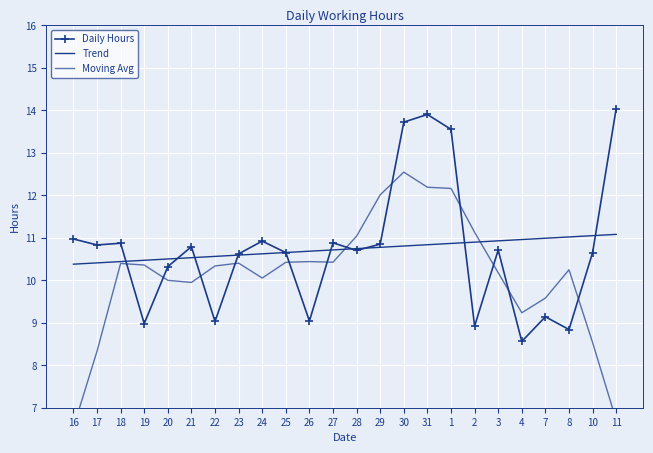

Reading right to left, extract all data points from this chart.

Daily Hours: 11=14.0	10=10.7	8=8.8	7=9.1	4=8.6	3=10.7	2=8.9	1=13.6	31=13.9	30=13.7	29=10.8	28=10.7	27=10.9	26=9.0	25=10.7	24=10.9	23=10.6	22=9.0	21=10.8	20=10.3	19=9.0	18=10.9	17=10.8	16=11.0
Trend: 11=11.1	10=11.0	8=11.0	7=11.0	4=11.0	3=10.9	2=10.9	1=10.9	31=10.8	30=10.8	29=10.8	28=10.7	27=10.7	26=10.7	25=10.7	24=10.6	23=10.6	22=10.6	21=10.5	20=10.5	19=10.5	18=10.4	17=10.4	16=10.4
Moving Avg: 11=6.7	10=8.5	8=10.2	7=9.6	4=9.2	3=10.2	2=11.1	1=12.2	31=12.2	30=12.5	29=12.0	28=11.0	27=10.4	26=10.4	25=10.4	24=10.1	23=10.4	22=10.3	21=9.9	20=10.0	19=10.4	18=10.4	17=8.3	16=6.5